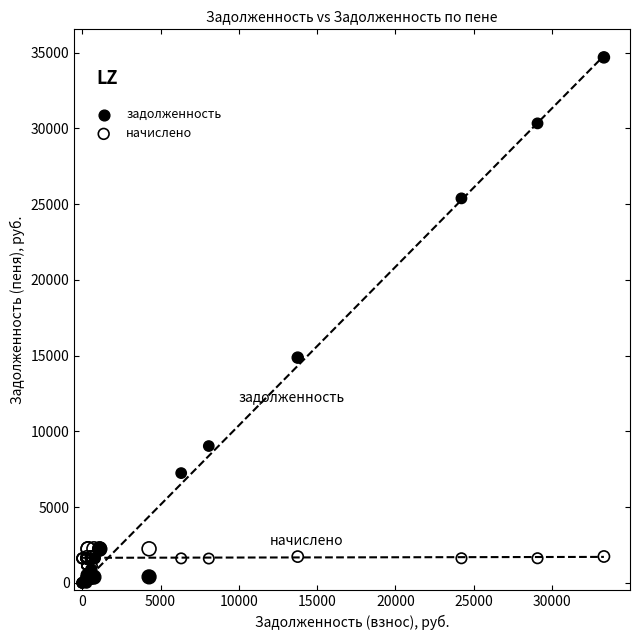

Which series has the widest spread of Y values?

задолженность